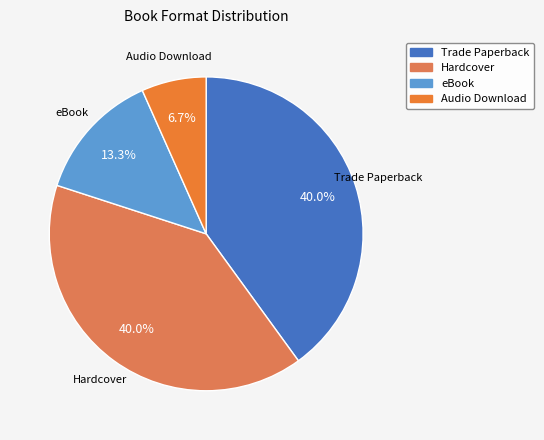

Is there a majority slice in this chart?

No